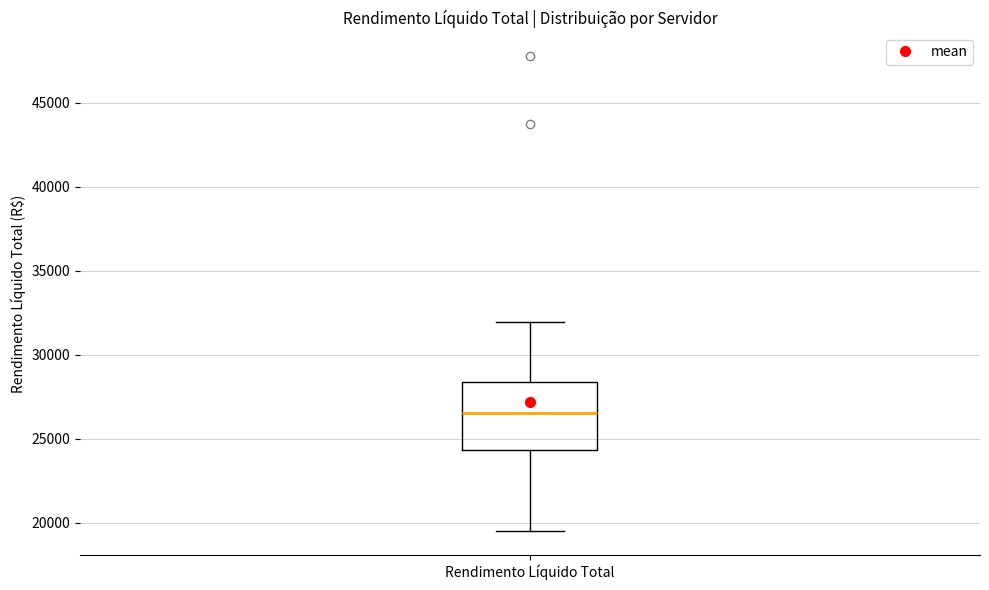

Where does the median line of the box for Rendimento Líquido Total sit on the y-axis? The values are not printed on the chart, so give them approximately, as read against the axis.

26500